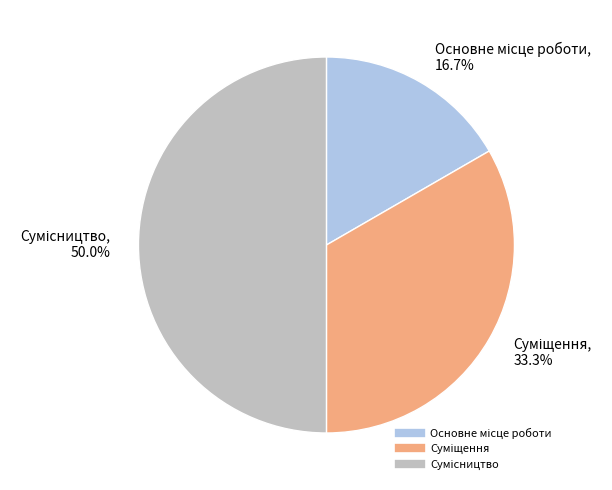

To the nearest percent, what is the average slice percentage?

33%